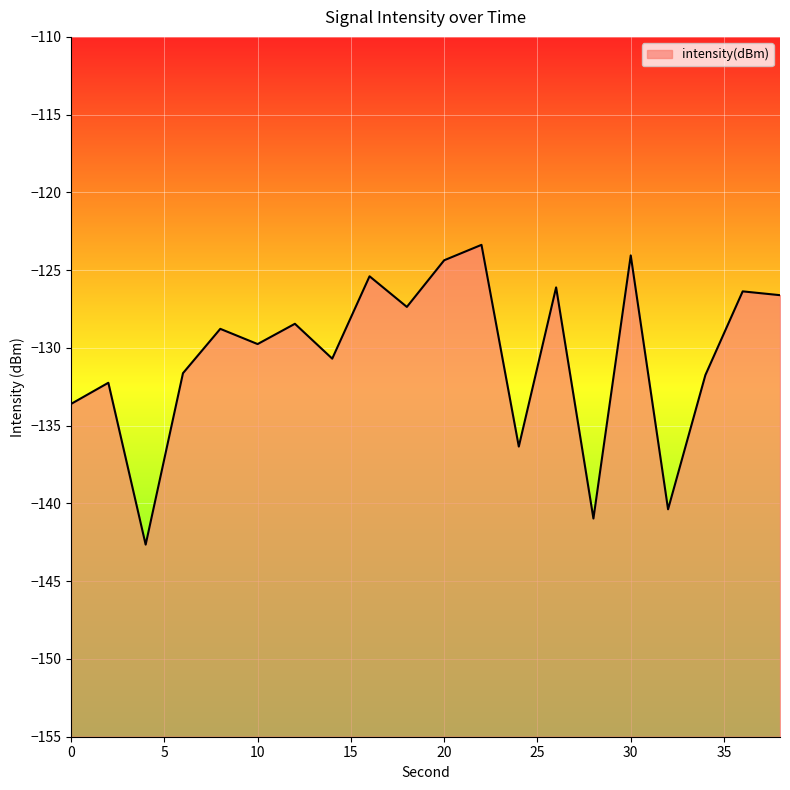

True or false: the data shows -75.0 at 0.

False